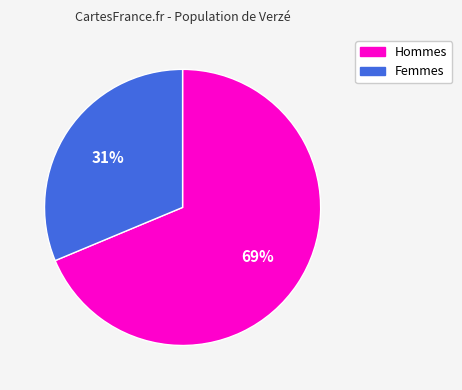

Approximately how many times larger is the value at Hommes compared to Femmes?

2.2